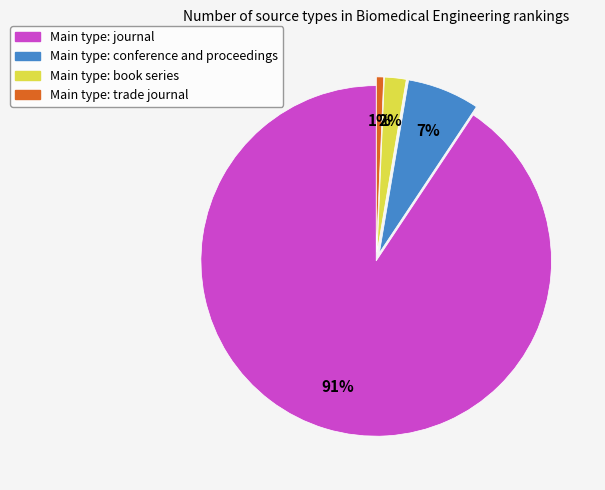

To the nearest percent, what is the average slice percentage?

25%